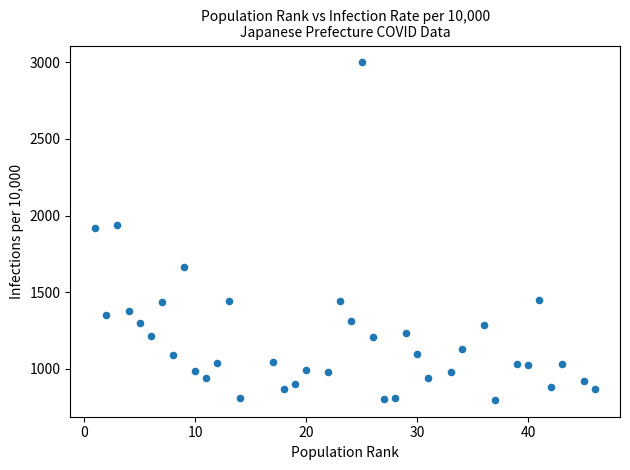

What is the range of X values (max minus min)?

45.0